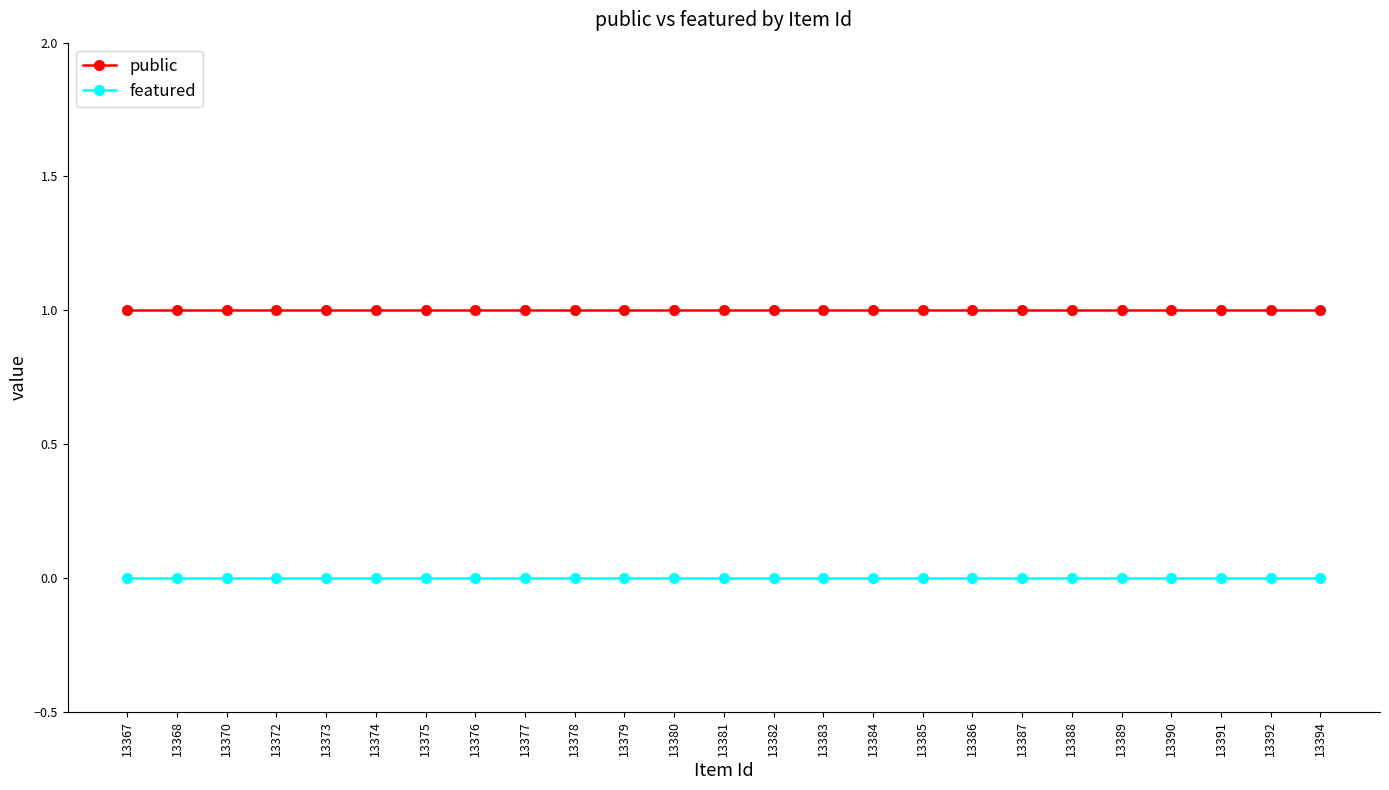

What is the maximum value shown in the chart?

1